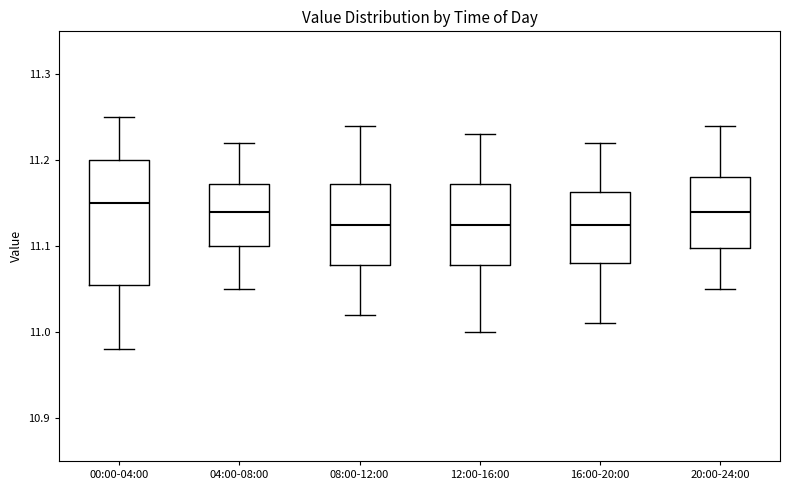

Reading left to right, transcribe this box plot: for each box, give where its median line is, the range the box spans, and where its two whiskers end, as read against the y-axis. The values are not printed on the chart, so give them approximately, as read against the axis.

00:00-04:00: median 11.15, box 11.06 to 11.20, whiskers 10.98 to 11.25
04:00-08:00: median 11.14, box 11.10 to 11.17, whiskers 11.05 to 11.22
08:00-12:00: median 11.13, box 11.08 to 11.17, whiskers 11.02 to 11.24
12:00-16:00: median 11.13, box 11.08 to 11.17, whiskers 11.00 to 11.23
16:00-20:00: median 11.13, box 11.08 to 11.16, whiskers 11.01 to 11.22
20:00-24:00: median 11.14, box 11.10 to 11.18, whiskers 11.05 to 11.24